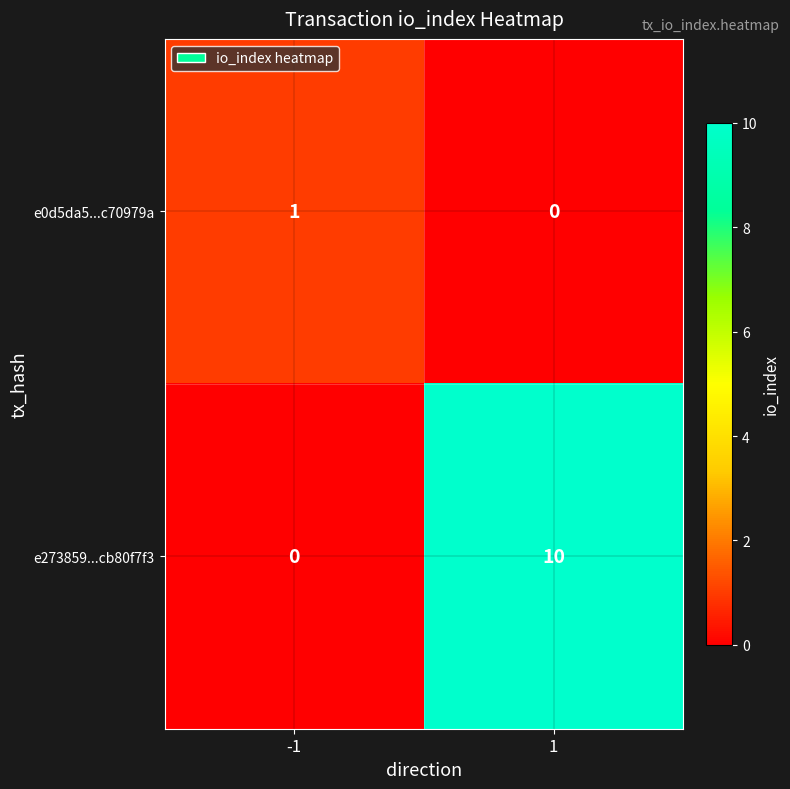

At -1, list the series in order from largest to smallest.

e0d5da5...c70979a, e273859...cb80f7f3